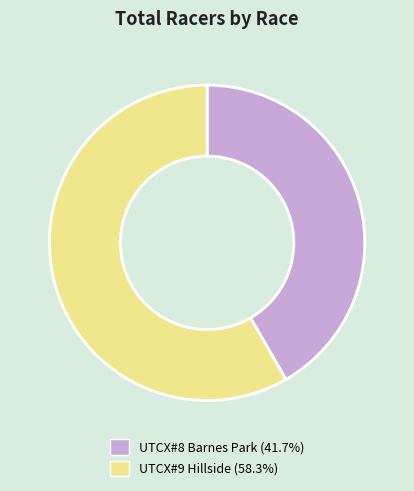

Rank the categories by value from lowest to highest.

UTCX#8 Barnes Park, UTCX#9 Hillside